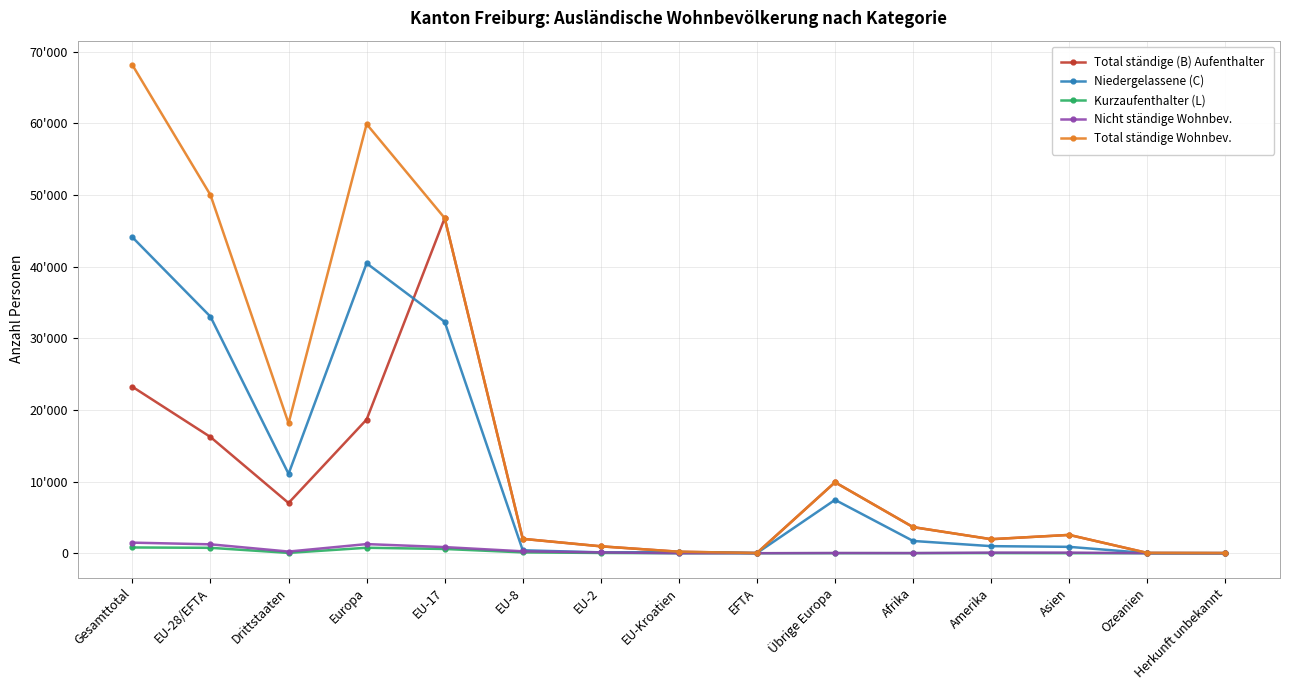

What position from the left is EU-Kroatien?

8